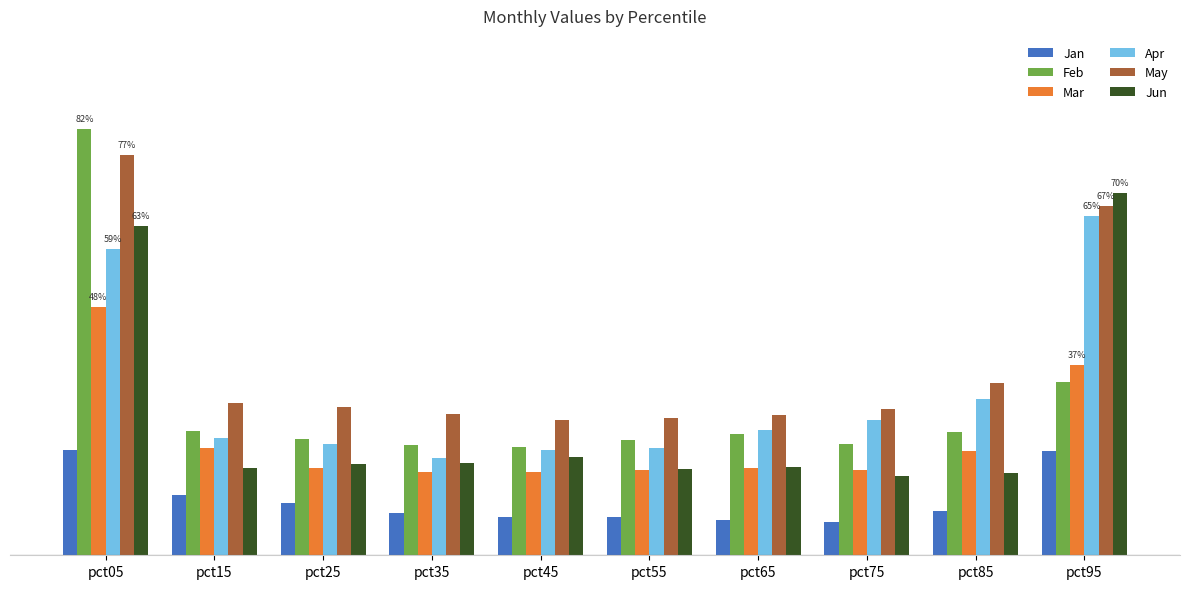

Which series changed the most between pct35 and pct85?

Apr